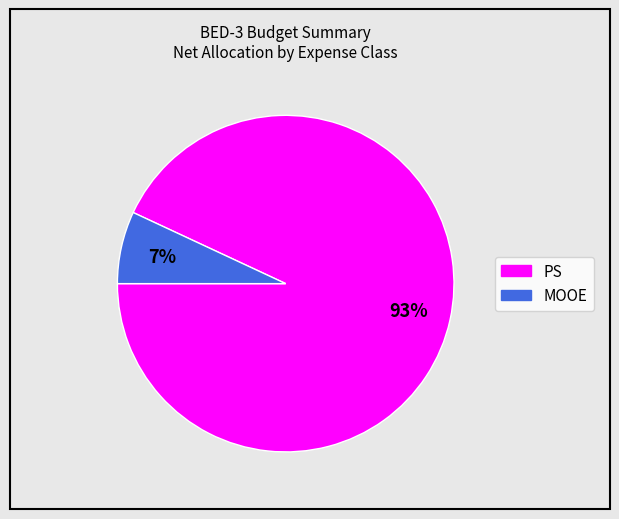

Is it true that MOOE is 7% of the pie?

True